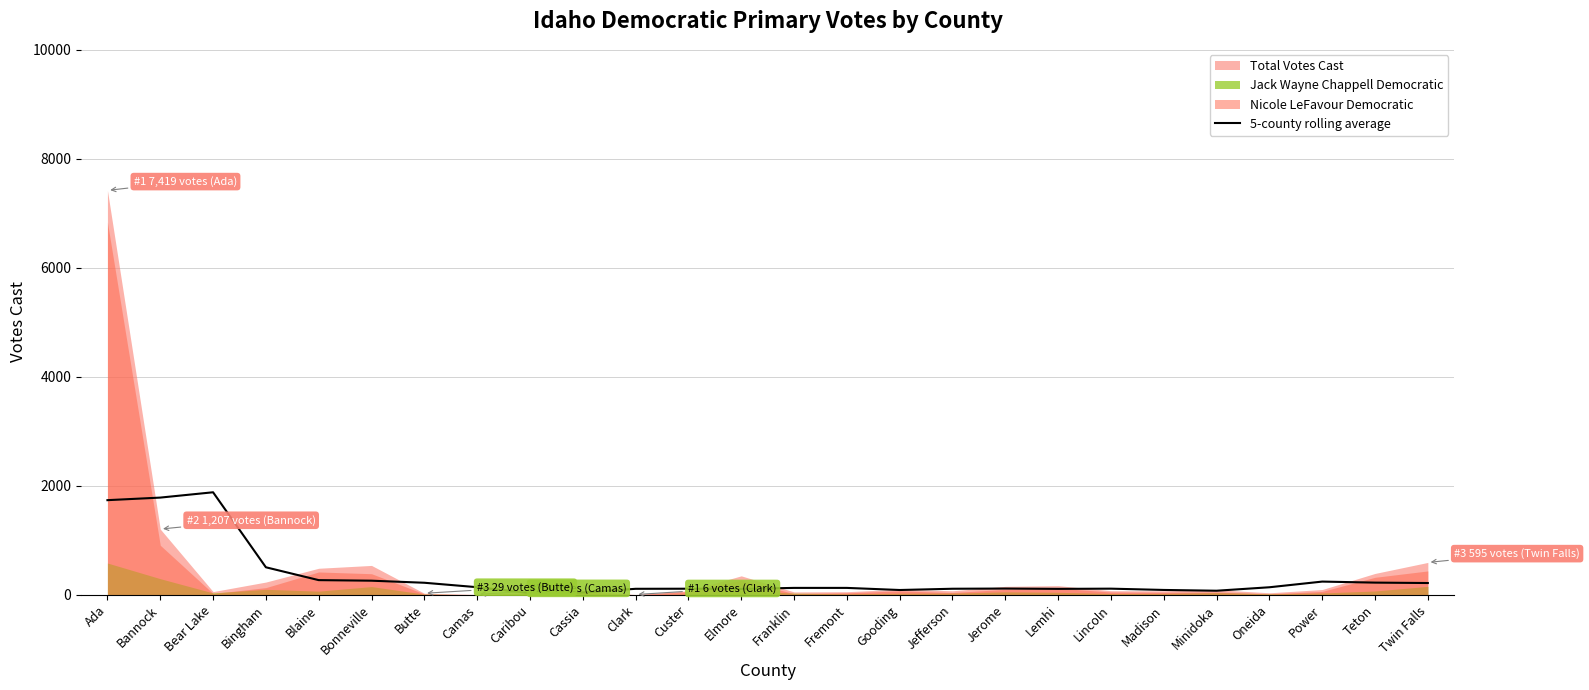

The value at Lincoln is 166.5. True or false?

False